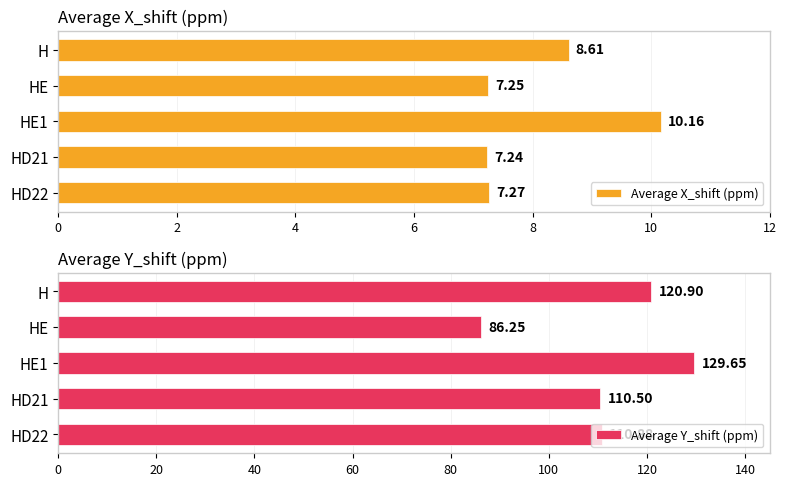

Is it true that Average X_shift (ppm) equals 3.1 at H?

False